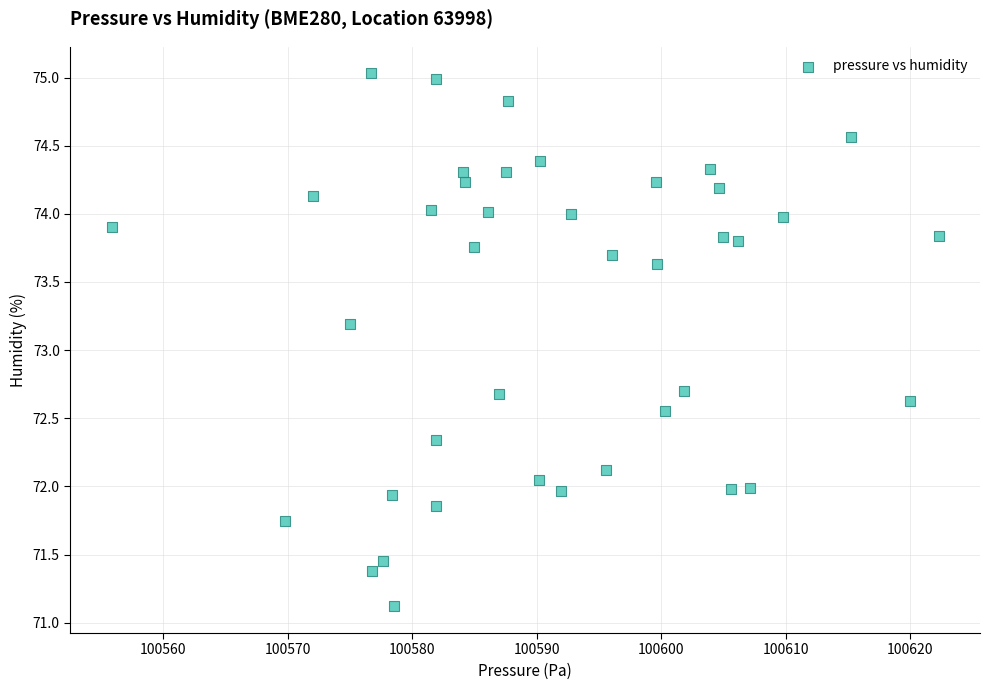

What is the range of X values (max minus min)?

66.4